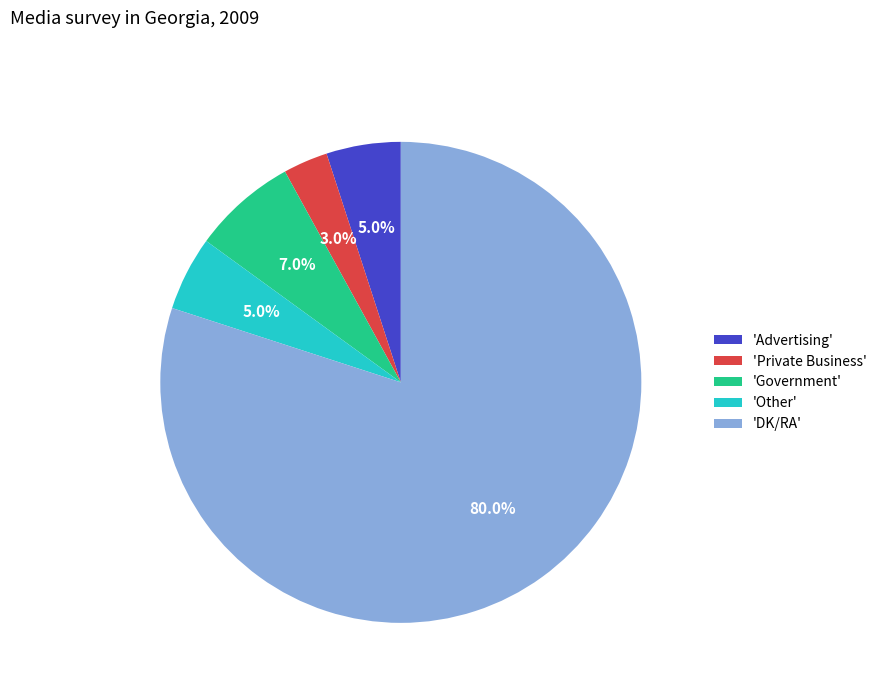

Which slice is the smallest?

'Private Business'